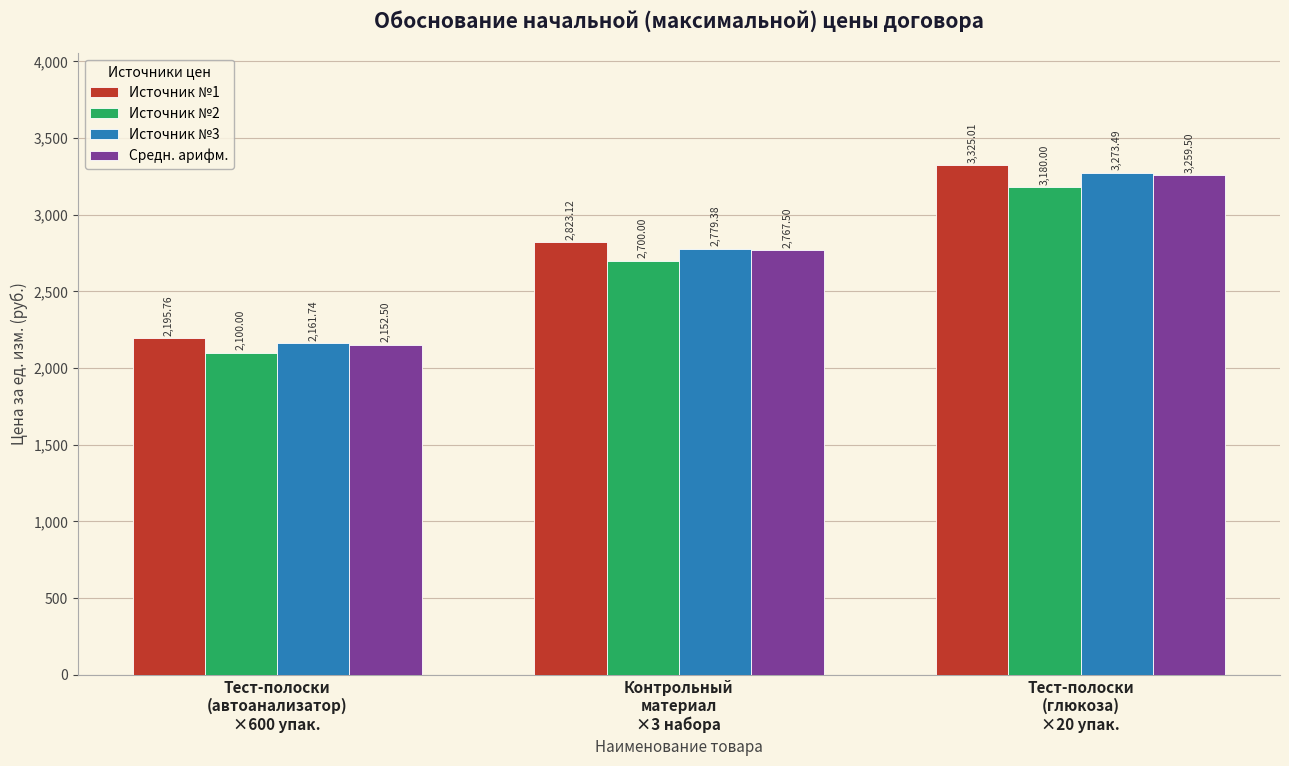

Reading left to right, transcribe all the data shown in this chart.

Источник №1: Тест-полоски
(автоанализатор)
×600 упак.=2195.8	Контрольный
материал
×3 набора=2823.1	Тест-полоски
(глюкоза)
×20 упак.=3325.0
Источник №2: Тест-полоски
(автоанализатор)
×600 упак.=2100.0	Контрольный
материал
×3 набора=2700.0	Тест-полоски
(глюкоза)
×20 упак.=3180.0
Источник №3: Тест-полоски
(автоанализатор)
×600 упак.=2161.7	Контрольный
материал
×3 набора=2779.4	Тест-полоски
(глюкоза)
×20 упак.=3273.5
Средн. арифм.: Тест-полоски
(автоанализатор)
×600 упак.=2152.5	Контрольный
материал
×3 набора=2767.5	Тест-полоски
(глюкоза)
×20 упак.=3259.5